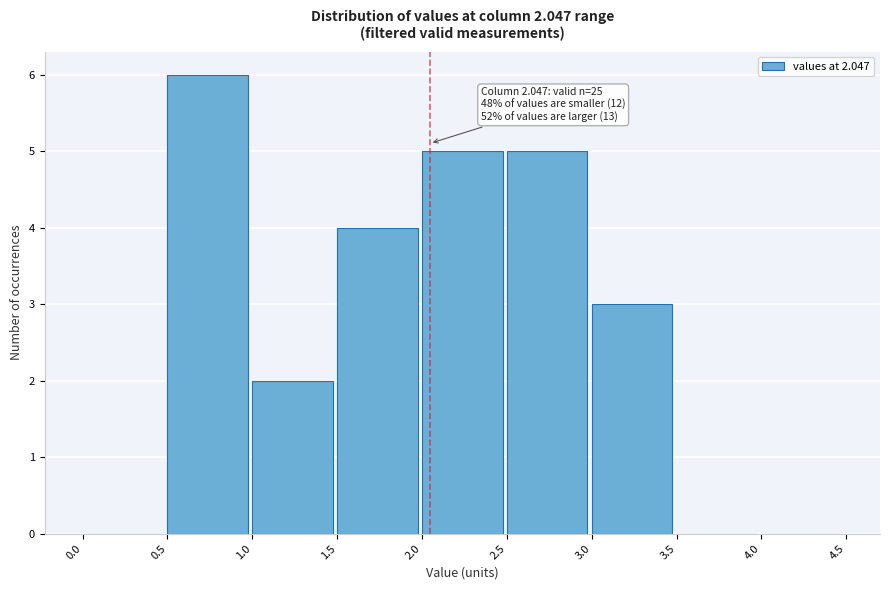

Which range on the x-axis has the tallest bar?

0.5 to 1.0